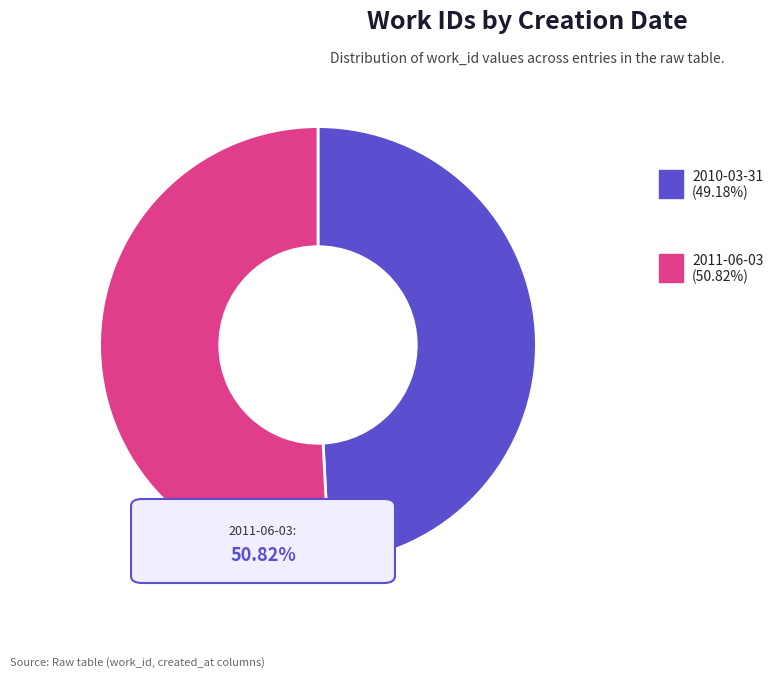

Is there any slice that represents more than half of the pie?

Yes